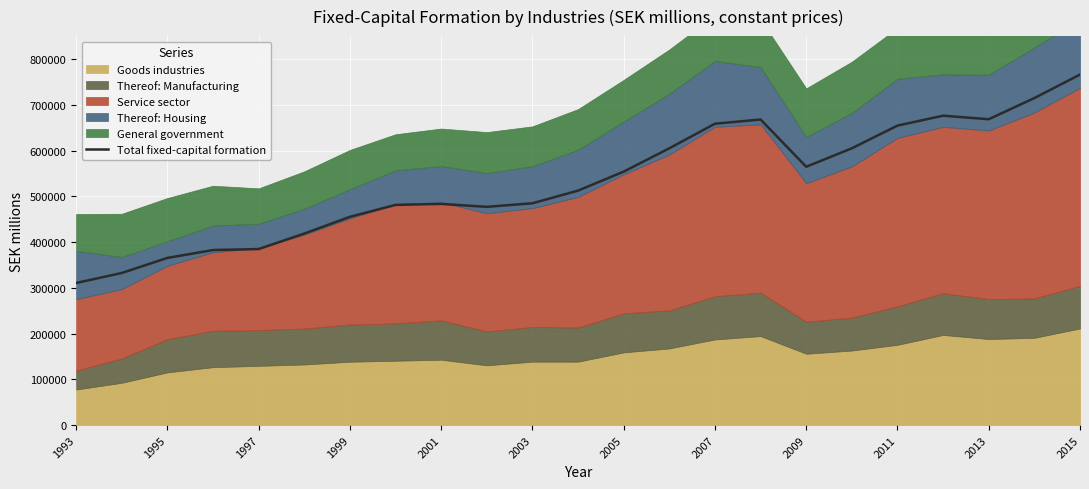

What is the maximum value for Total fixed-capital formation?

765947.9